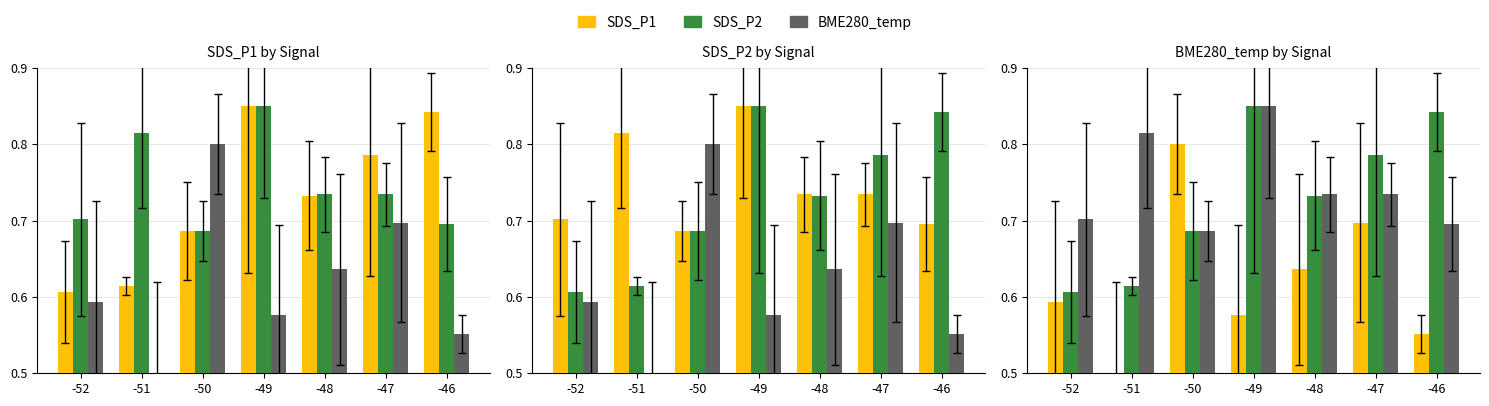

At which category is the sum across all series the highest?

-49